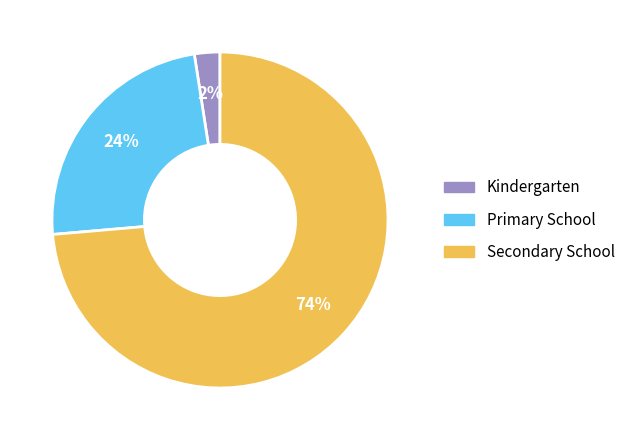

Which has a higher value, Secondary School or Primary School?

Secondary School